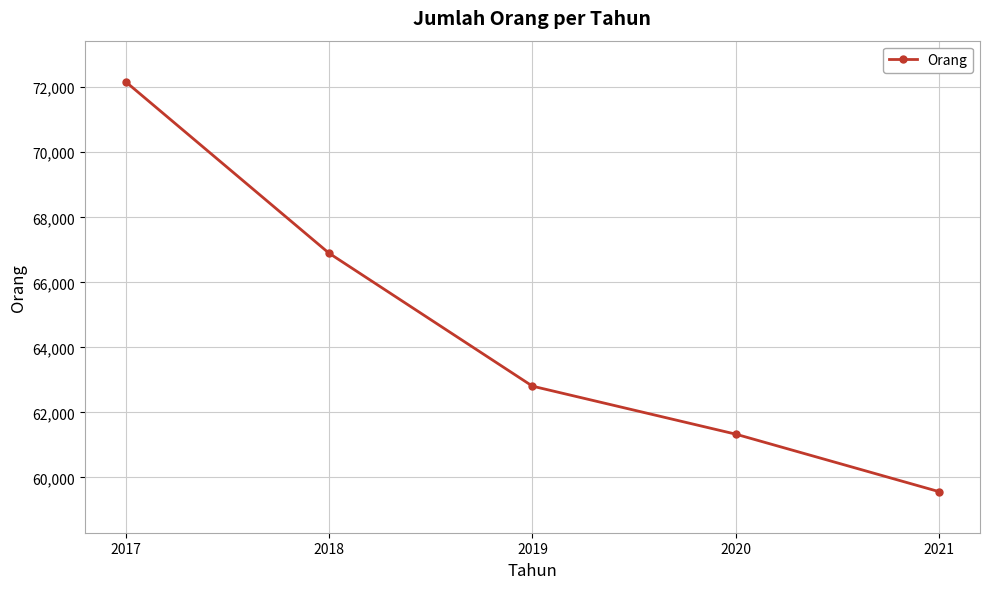

How many lines are shown in the chart?

1